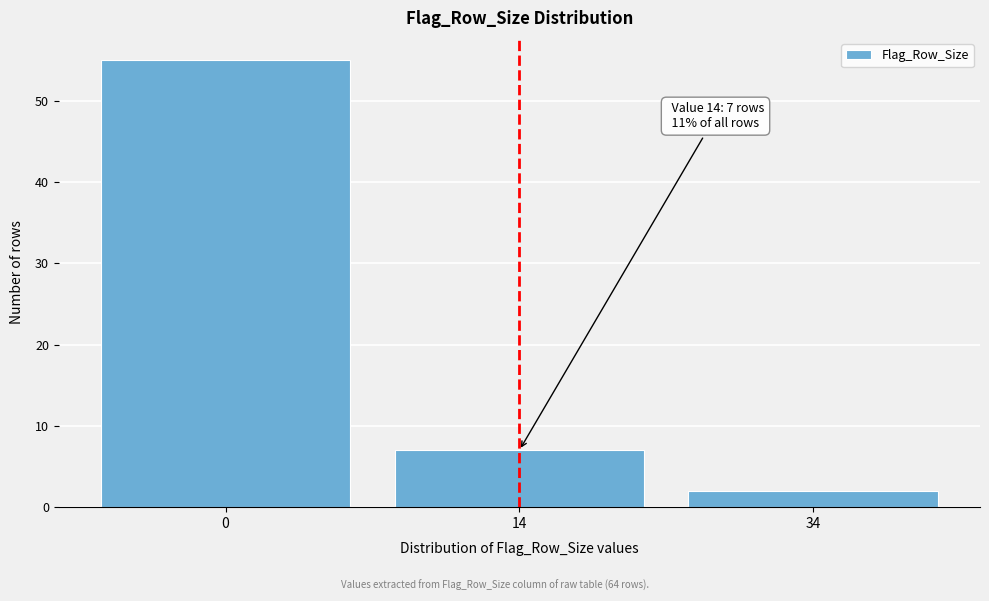

Reading left to right, what are all the values shown in this chart?

0=55	14=7	34=2